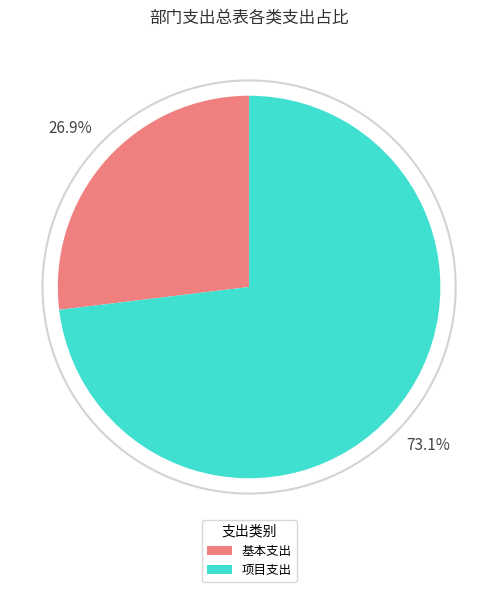

Does 基本支出 account for over 50% of the chart?

No